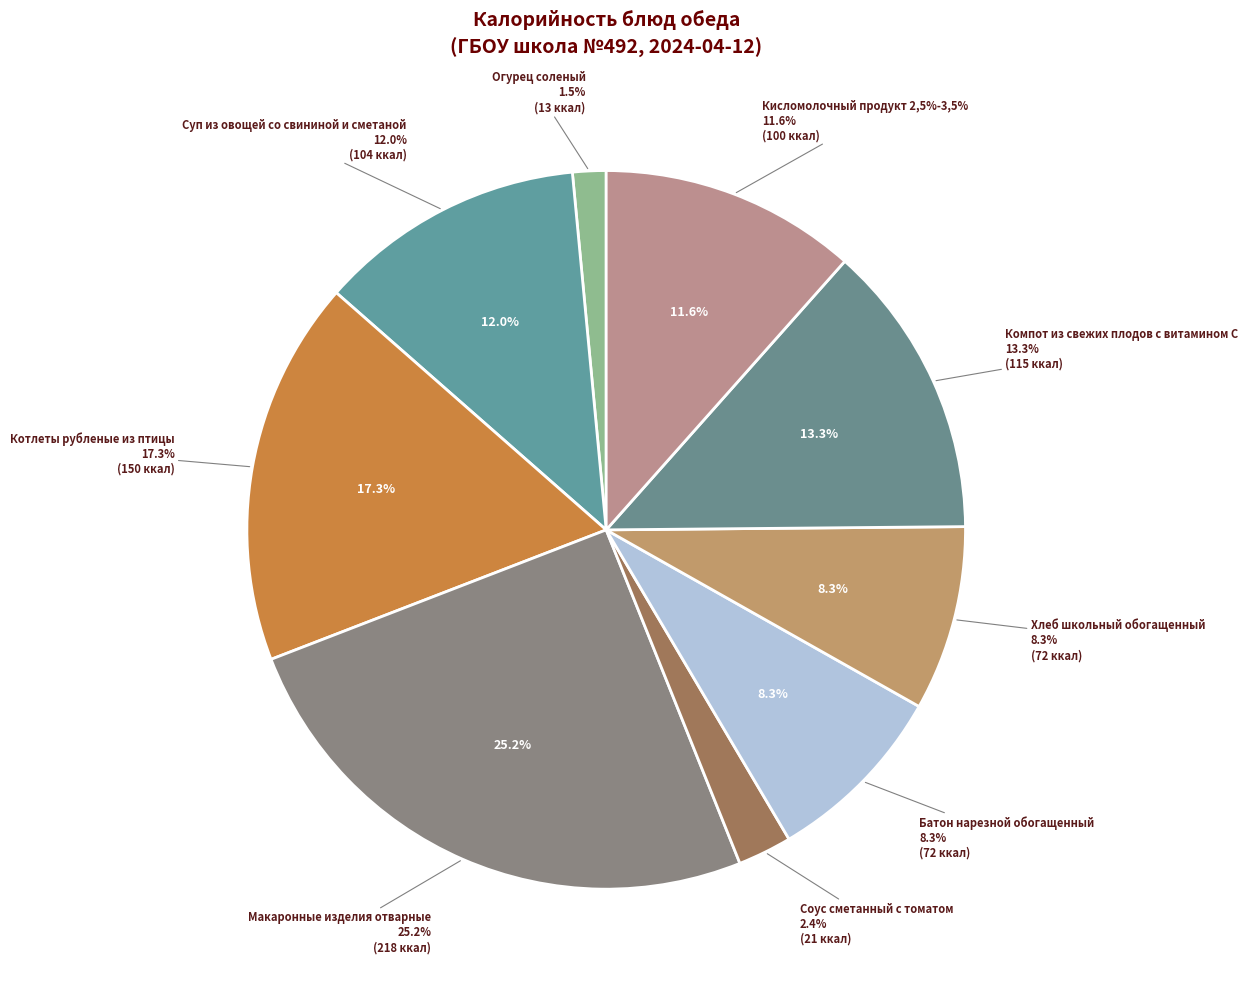

Rank the categories by value from lowest to highest.

Огурец соленый, Соус сметанный с томатом, Батон нарезной обогащенный, Хлеб школьный обогащенный, Кисломолочный продукт 2,5%-3,5%, Суп из овощей со свининой и сметаной, Компот из свежих плодов с витамином С, Котлеты рубленые из птицы, Макаронные изделия отварные